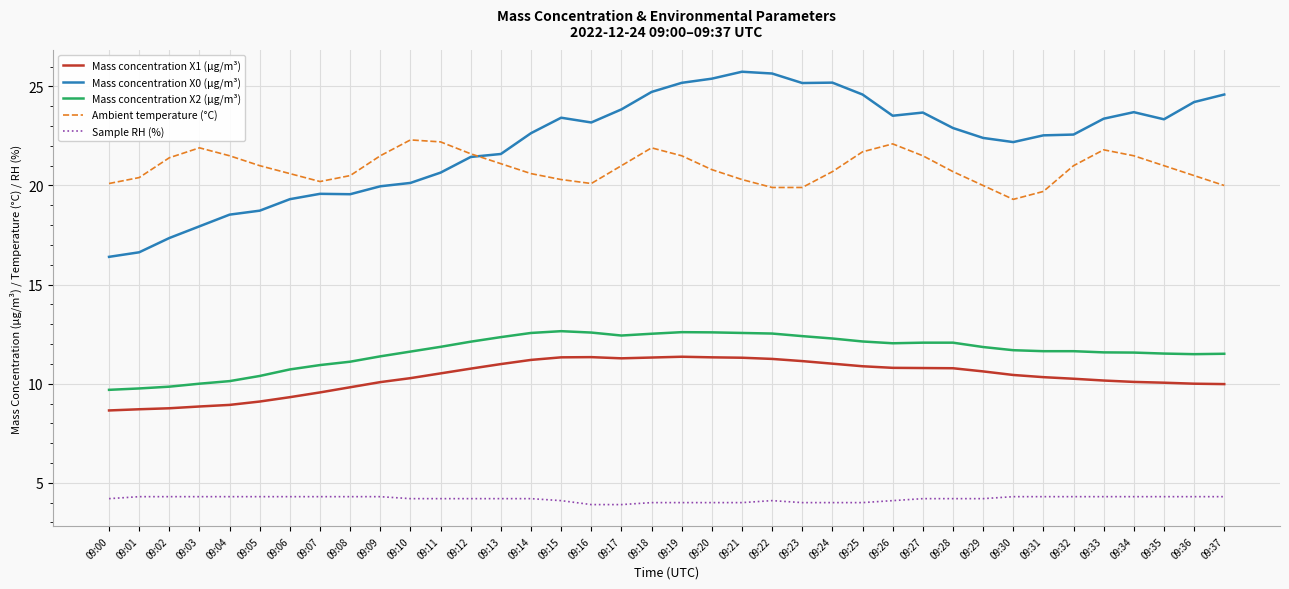

Which series has the largest total across all categories?

Mass concentration X0 (μg/m³)